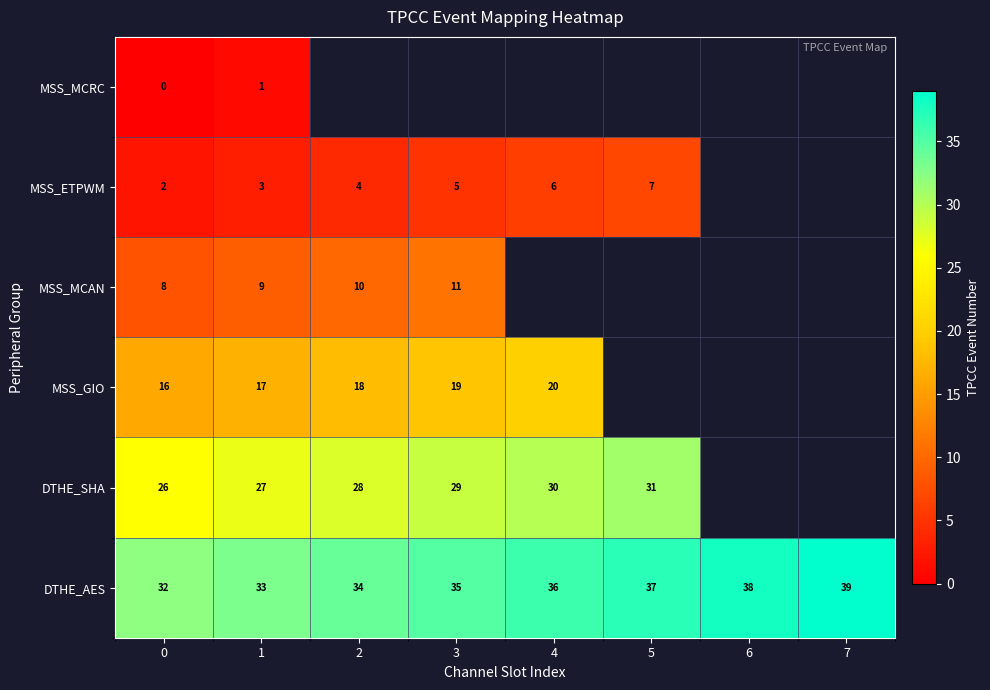

The value of MSS_MCAN at 0 is 5. True or false?

False